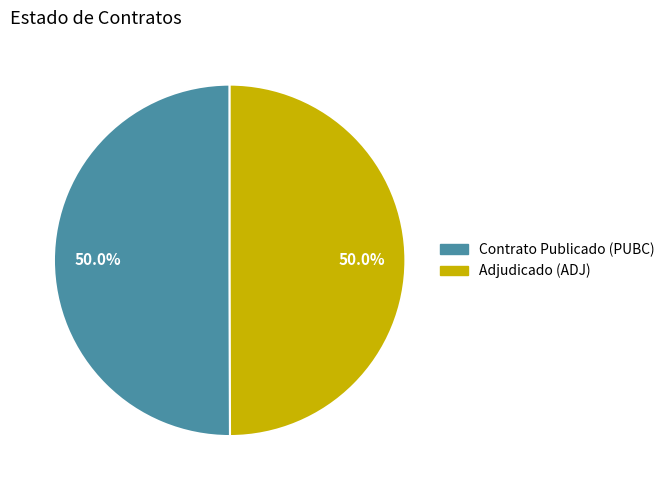

Rank the categories by value from lowest to highest.

ADJ, PUBC